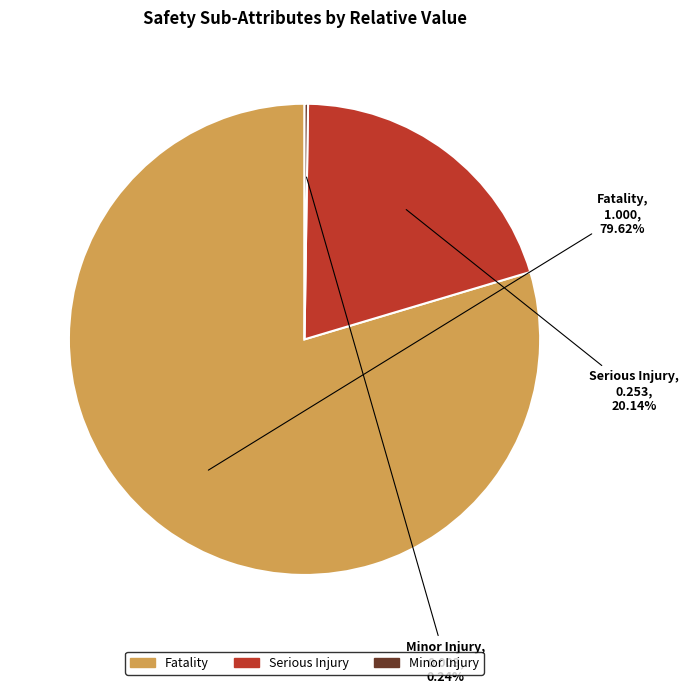

Do Fatality and Serious Injury together represent more than half of the pie?

Yes